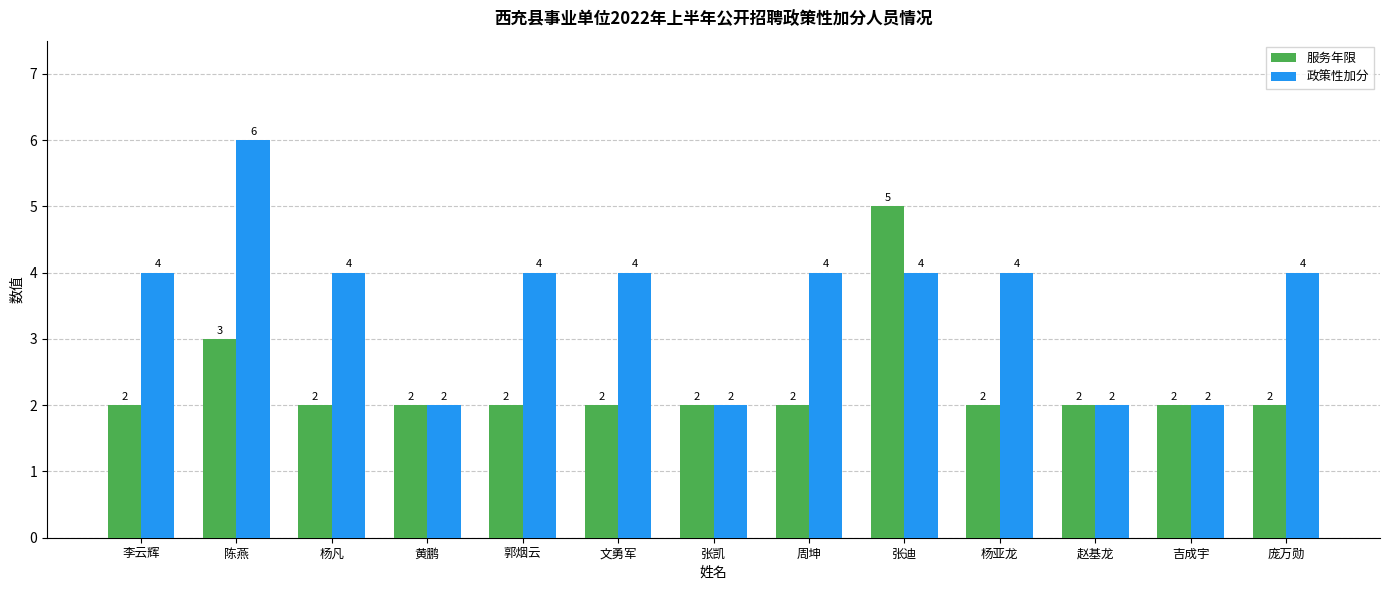

Does the chart contain any negative values?

No